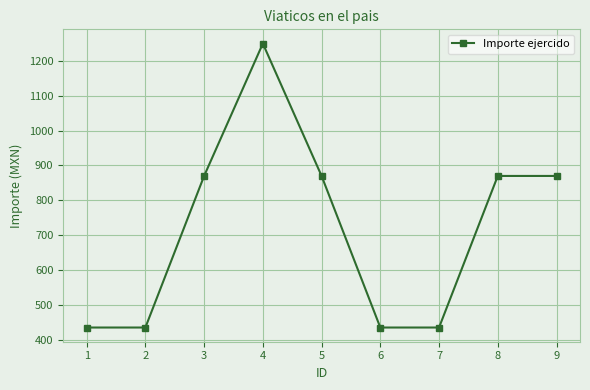

What value does the data have at 8?

870